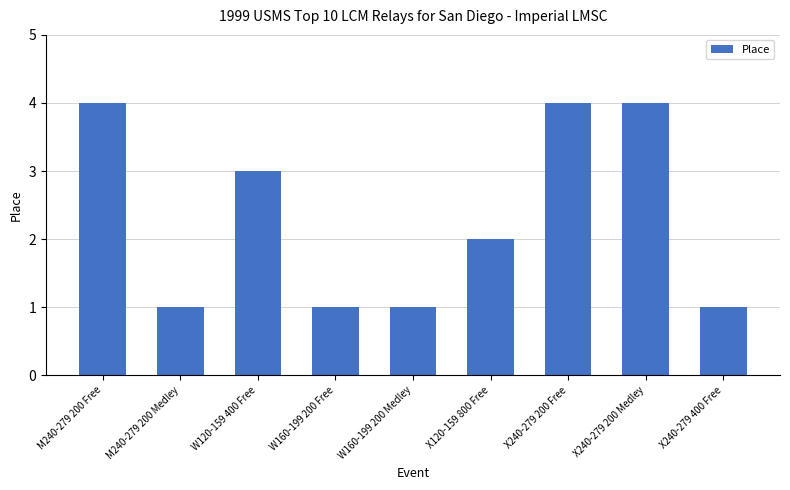

What is the change in value from X240-279 200 Free to X240-279 400 Free?

-3